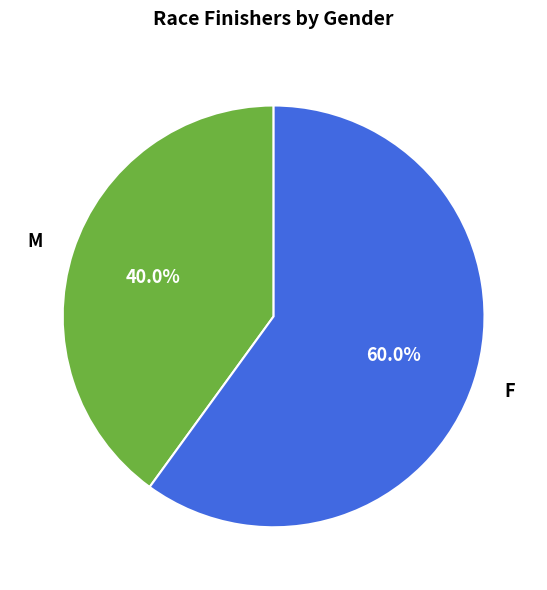

Rank the categories by value from highest to lowest.

F, M